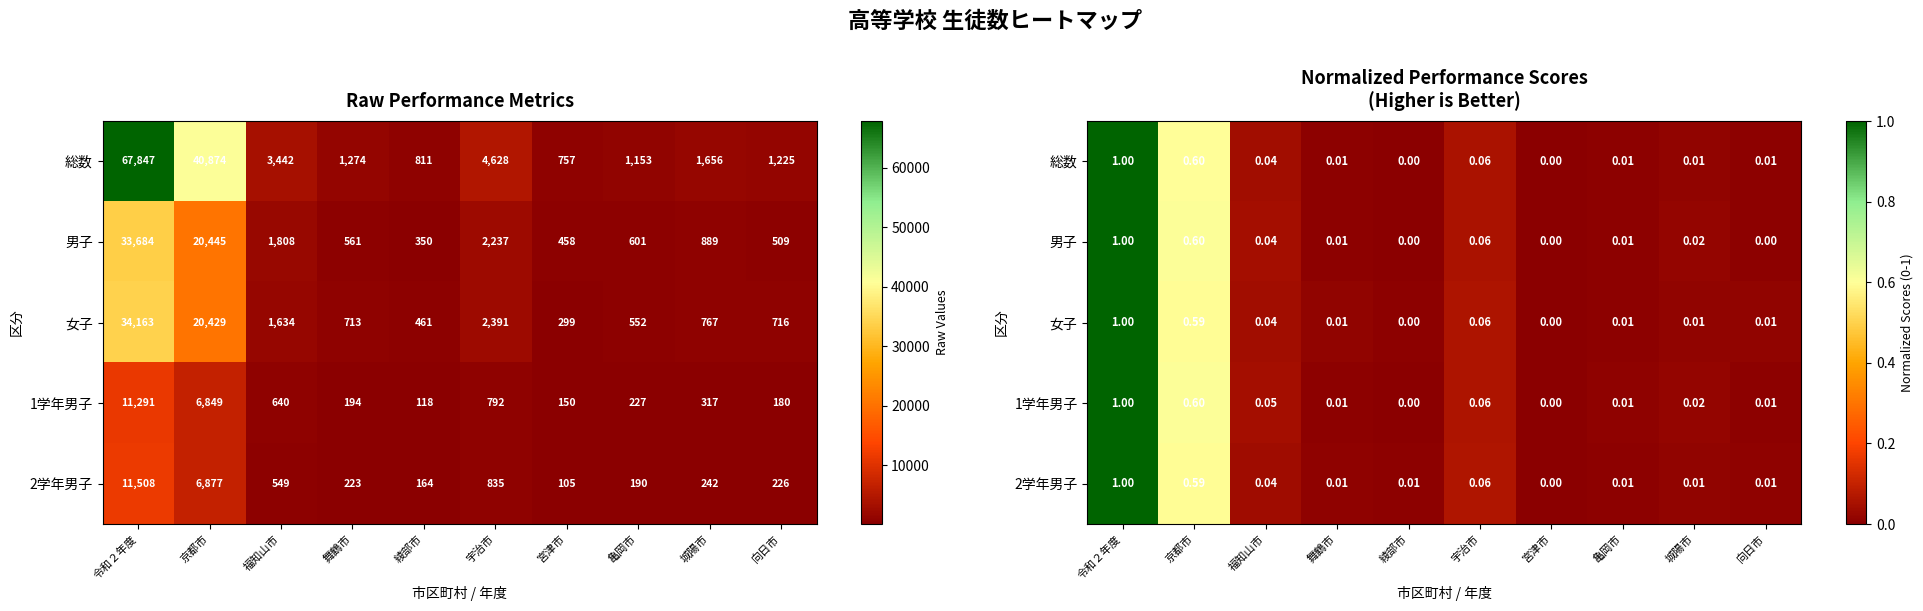

True or false: 1学年男子 has a value of 0.0 at 福知山市.

False